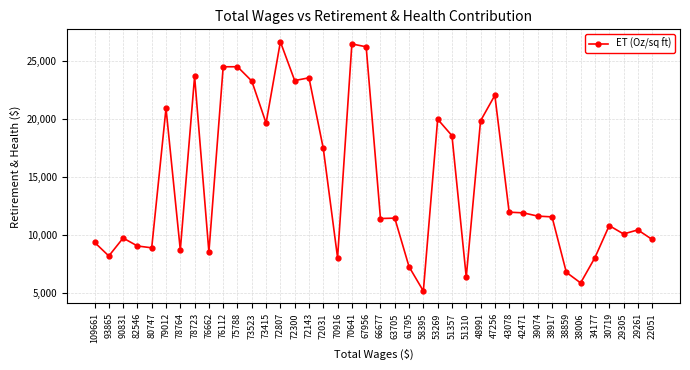

Does the chart display data point markers on the line(s)?

Yes